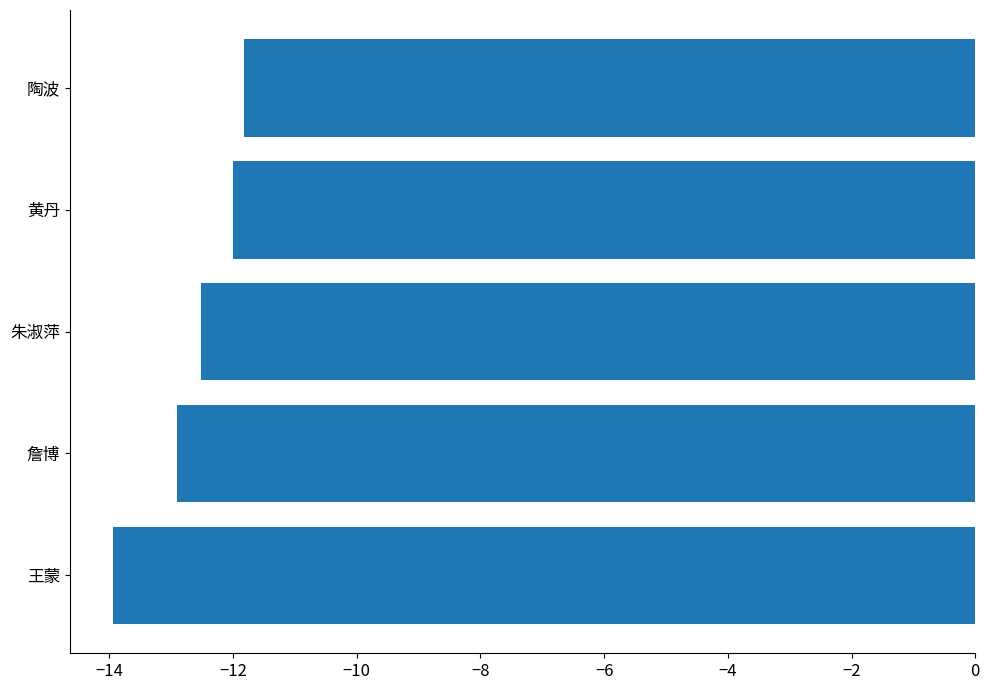

What is the sum of the values at 王蒙 and 陶波?

-25.8